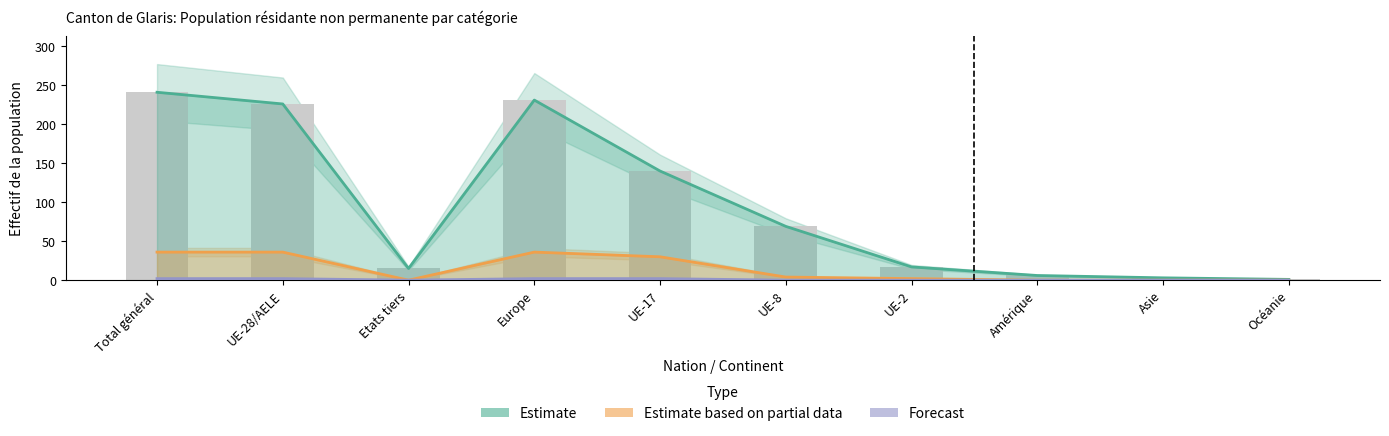

Between Total général and UE-8, which is larger?

Total général